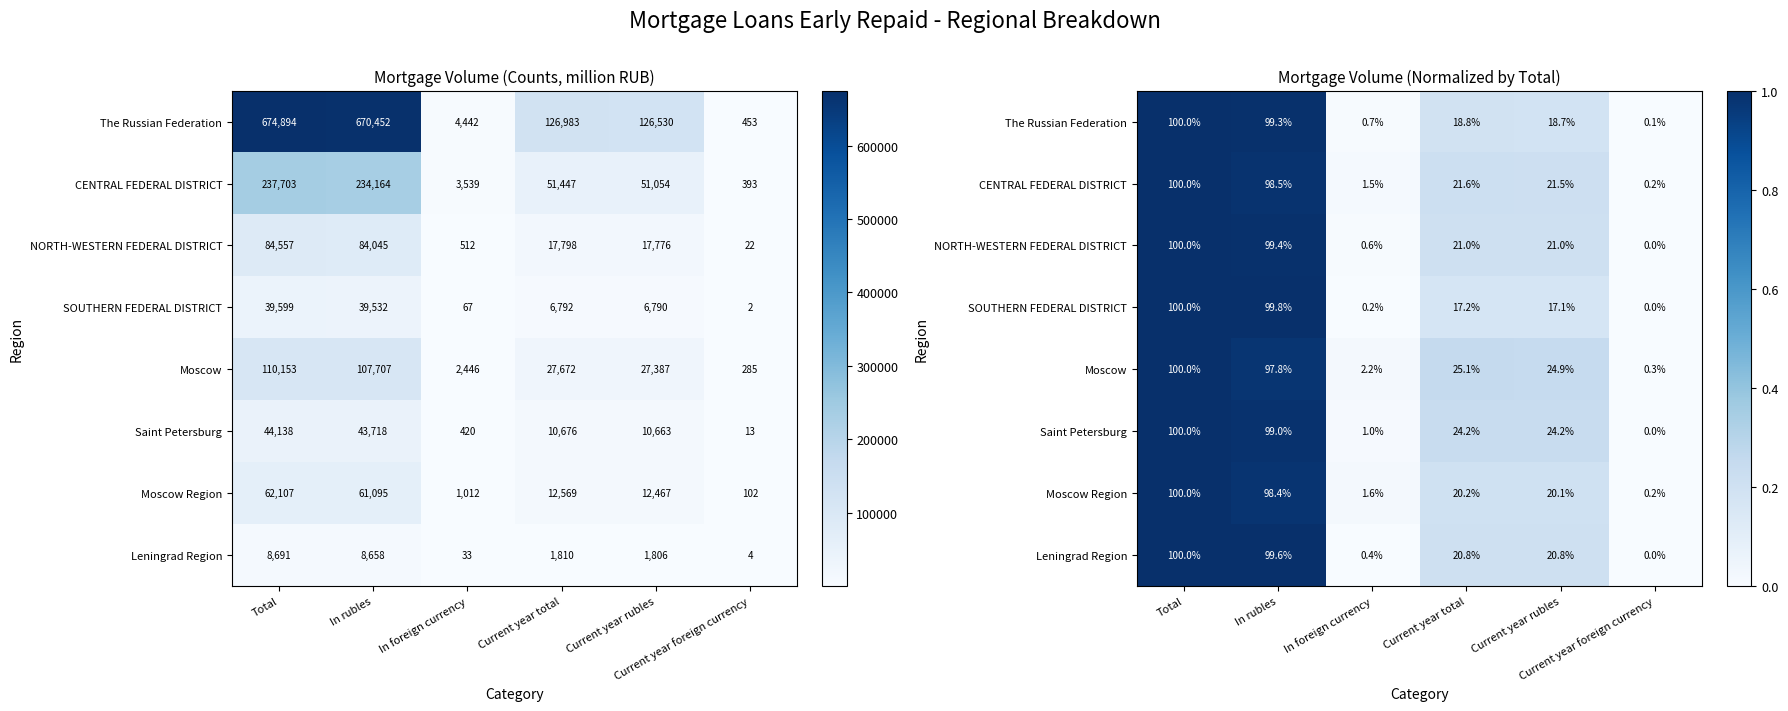

What is the difference between the Leningrad Region values at In rubles and Current year rubles?

0.8